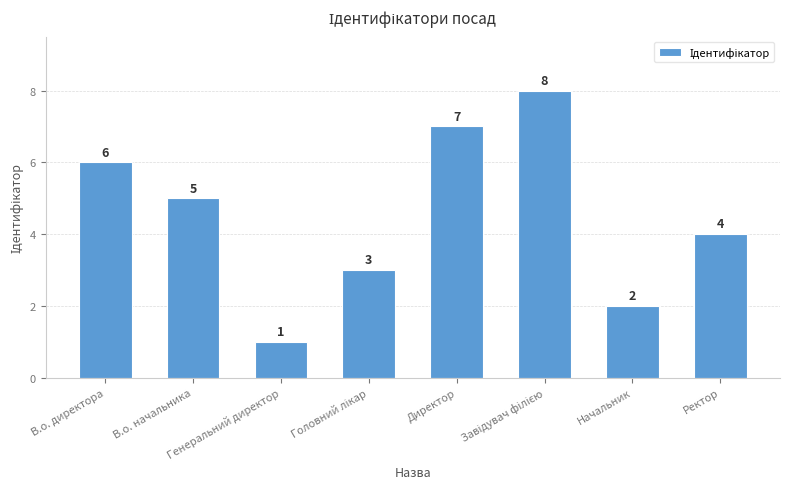

Are the bars horizontal?

No